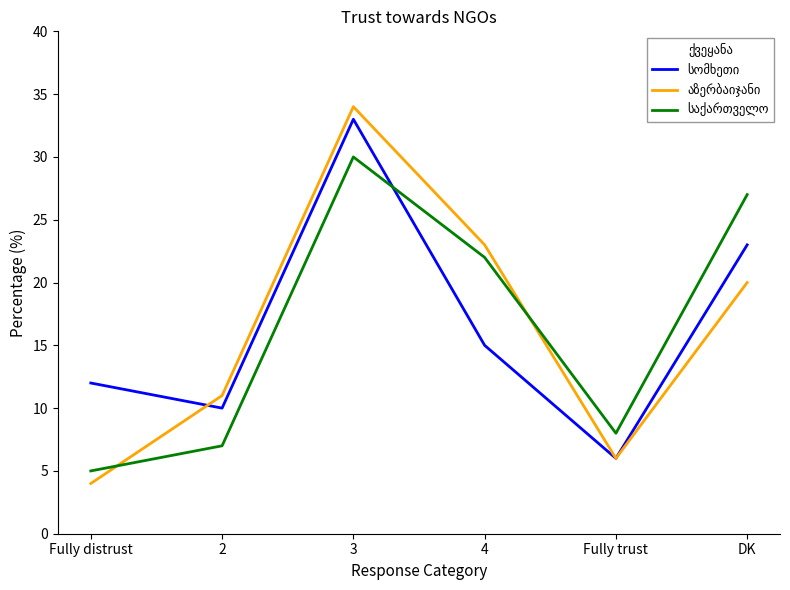

At which category is the sum across all series the highest?

3